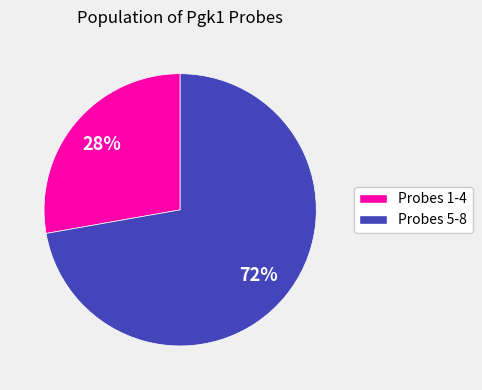

To the nearest percent, what is the average slice percentage?

50%